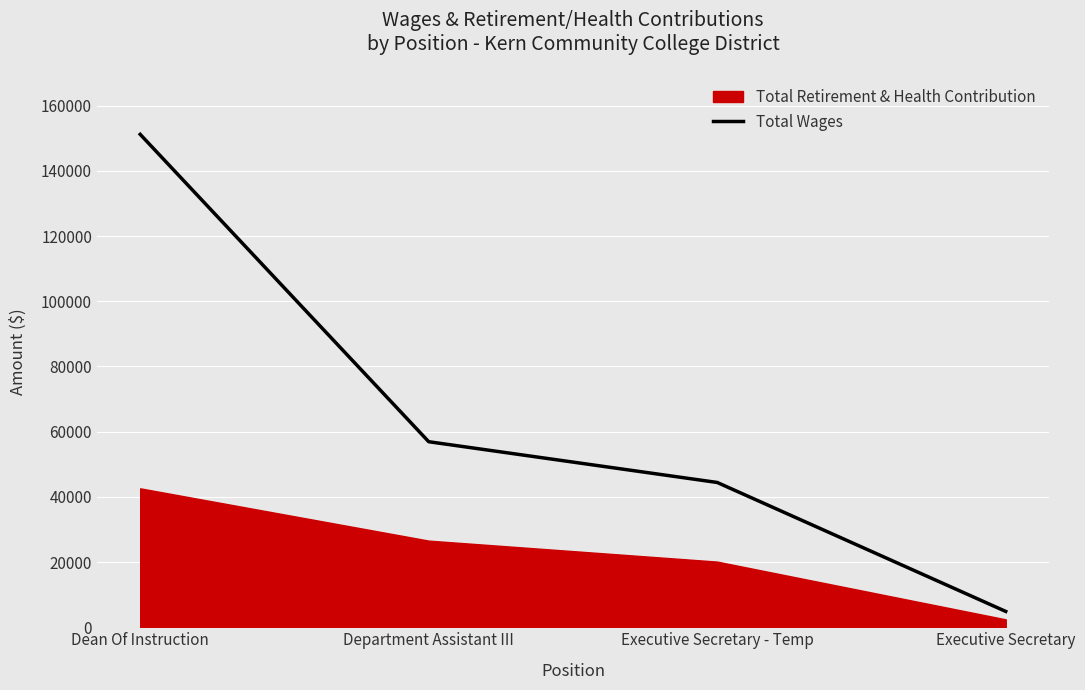

Count the number of categories in the chart.

4